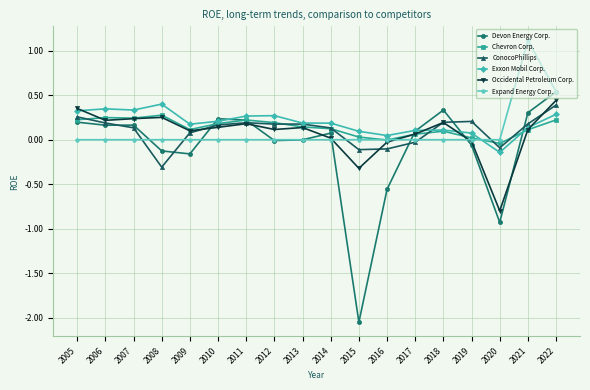

Is the value of Exxon Mobil Corp. at 2020 greater than the value of ConocoPhillips at 2010?

No